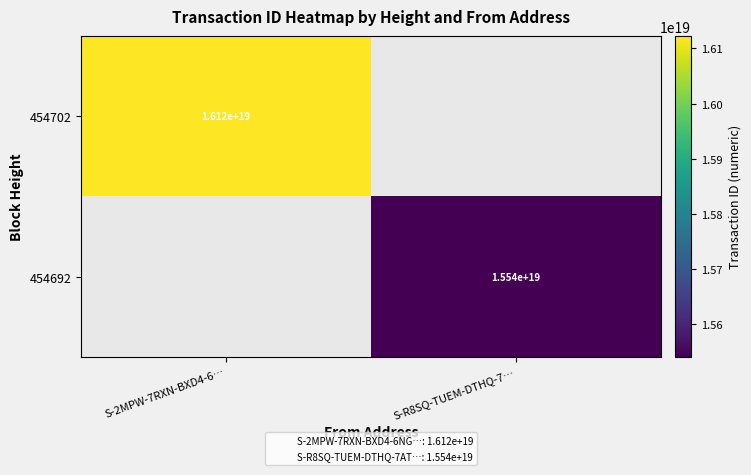

The value of 454702 at S-2MPW-7RXN-BXD4-6… is 27320017943684104192.0. True or false?

False